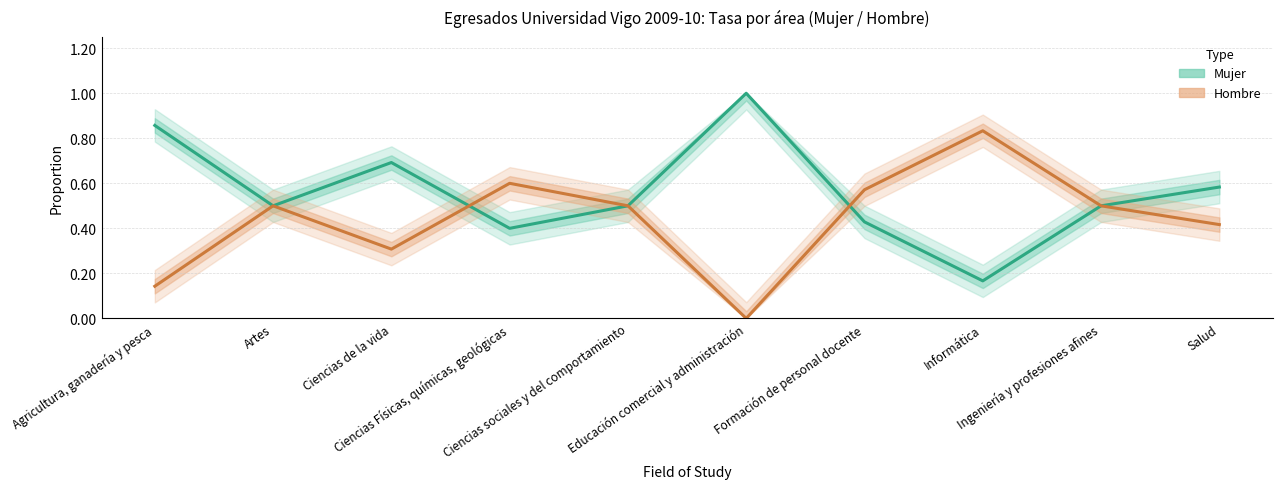

What is the label of the 4th point from the right?

Formación de personal docente